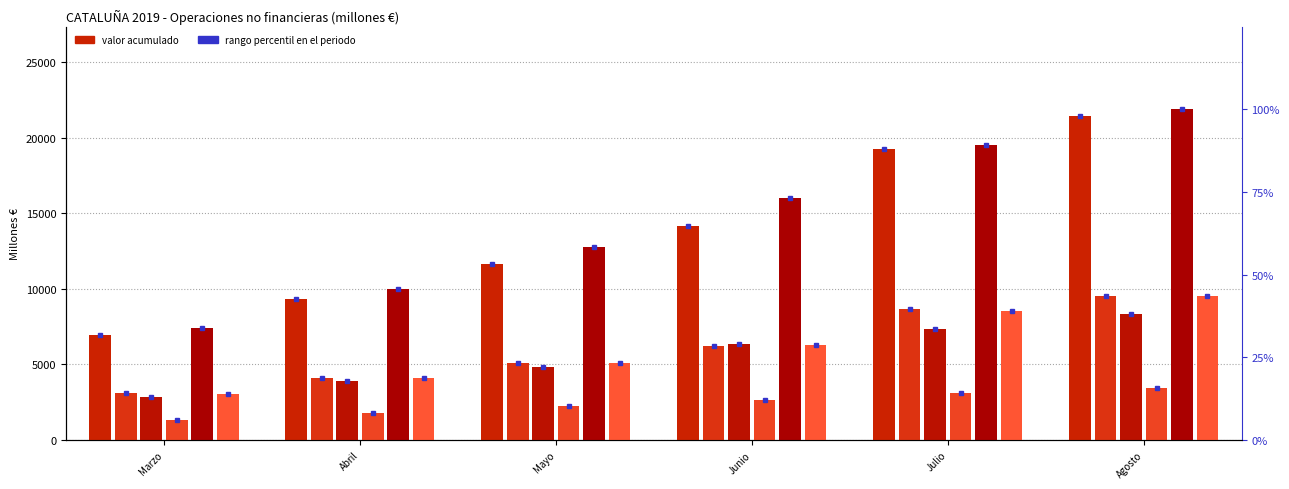

What is the smallest value displayed?

1334